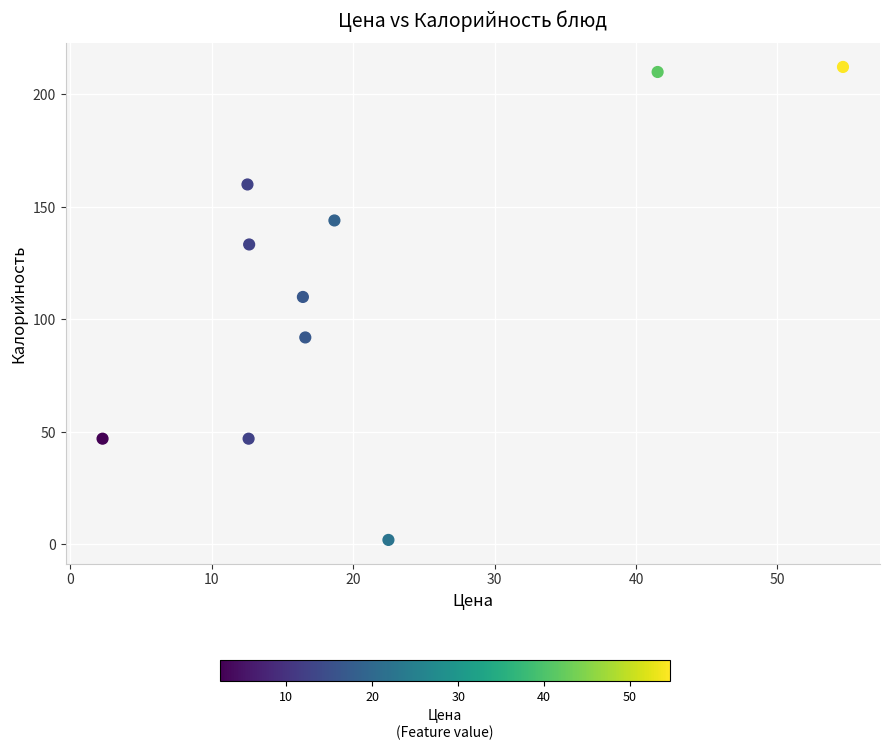

What is the range of Y values (max minus min)?

210.2